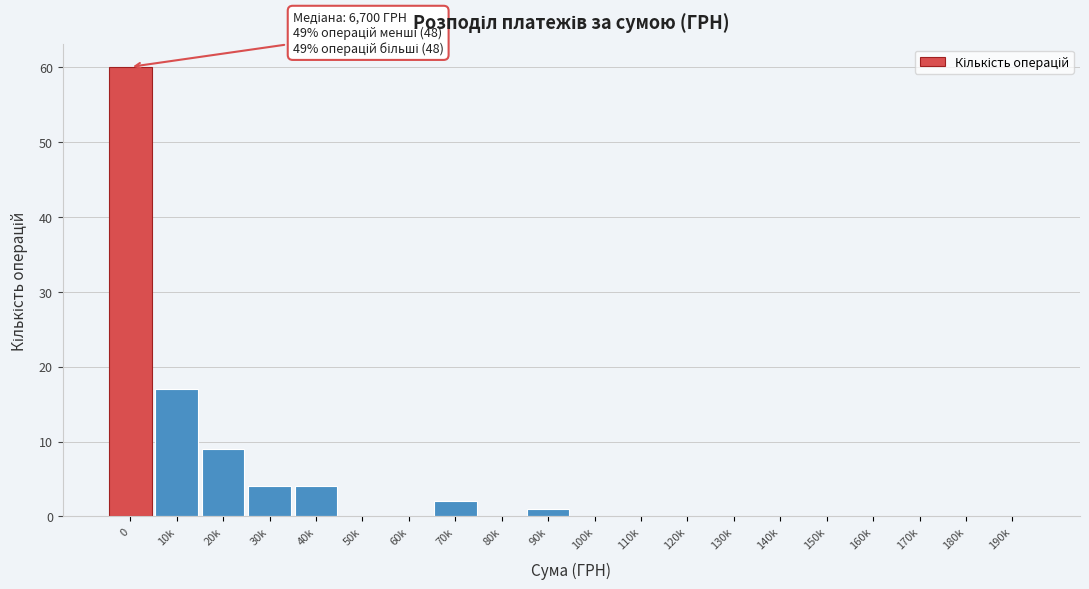

Reading right to left, transcribe all the data shown in this chart.

190k=0	180k=0	170k=0	160k=0	150k=0	140k=0	130k=0	120k=0	110k=0	100k=0	90k=1	80k=0	70k=2	60k=0	50k=0	40k=4	30k=4	20k=9	10k=17	0=60